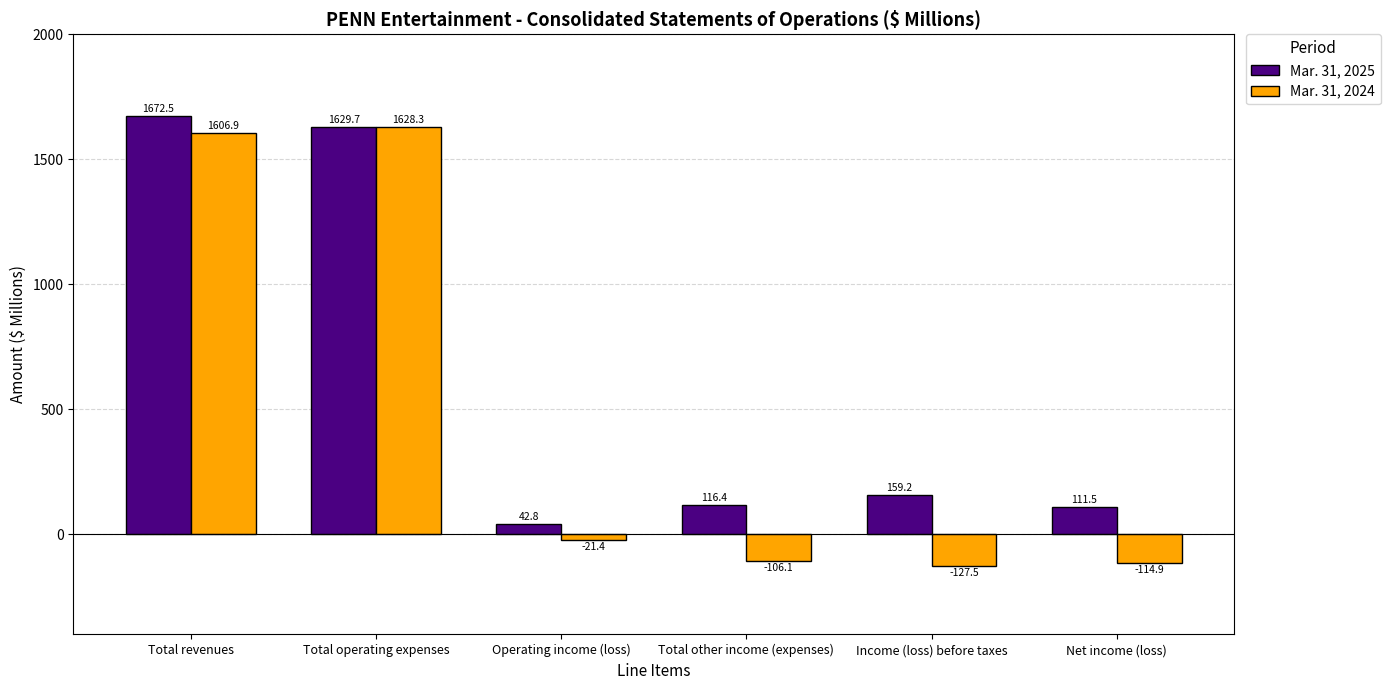

Reading right to left, transcribe all the data shown in this chart.

Mar. 31, 2025: Net income (loss)=111.5	Income (loss) before taxes=159.2	Total other income (expenses)=116.4	Operating income (loss)=42.8	Total operating expenses=1629.7	Total revenues=1672.5
Mar. 31, 2024: Net income (loss)=-114.9	Income (loss) before taxes=-127.5	Total other income (expenses)=-106.1	Operating income (loss)=-21.4	Total operating expenses=1628.3	Total revenues=1606.9